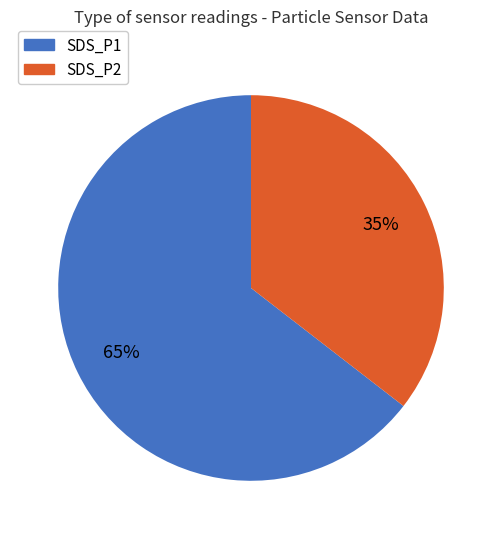

To the nearest percent, what is the average slice percentage?

50%